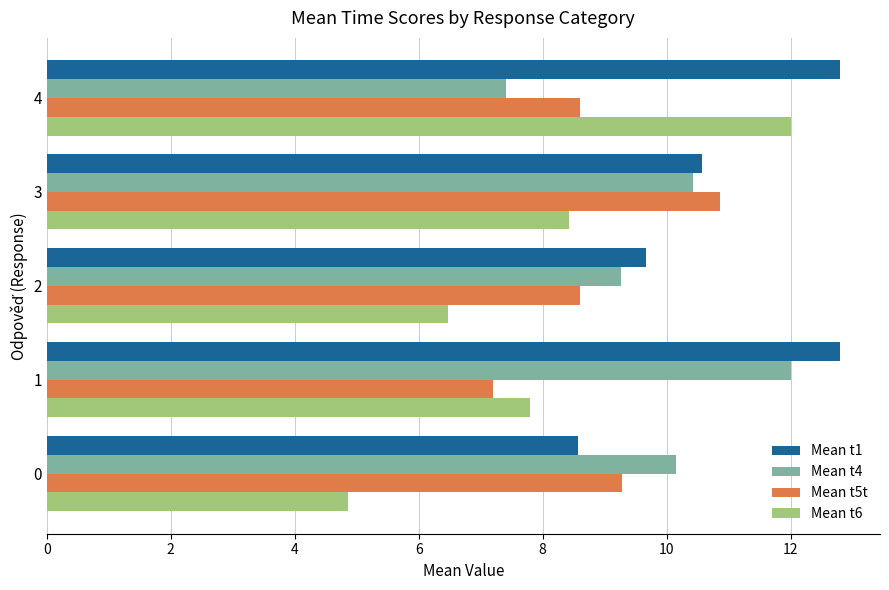

Which series has the widest spread of values?

Mean t6